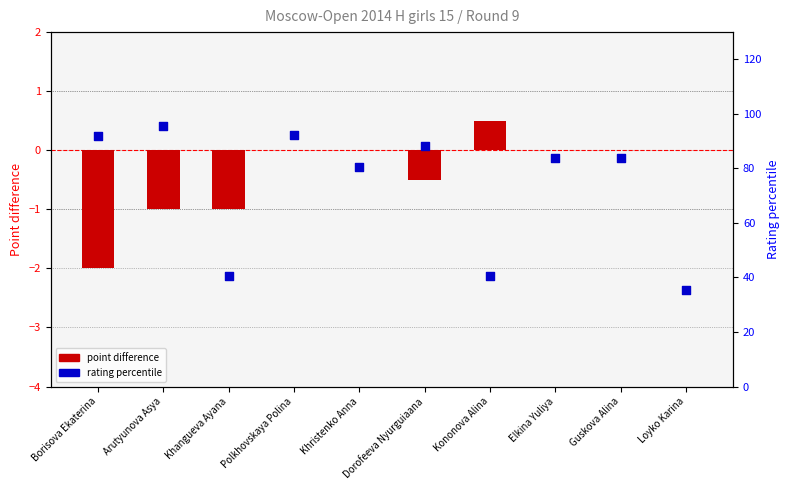

At which category is the sum across all series the highest?

Arutyunova Asya